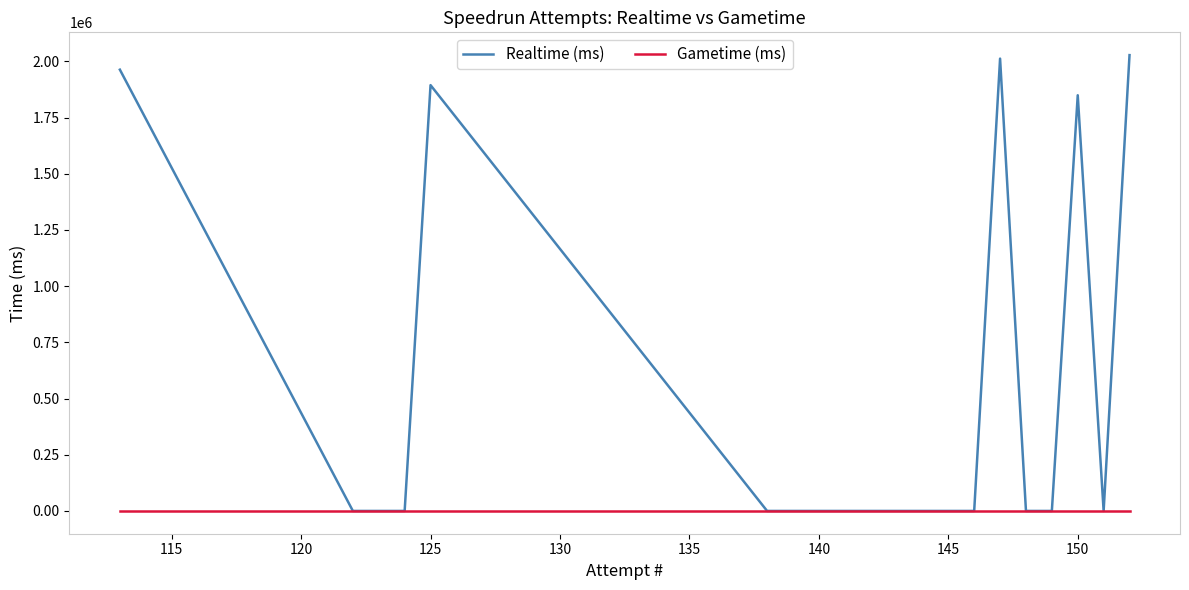

How many interior local peaks does the Realtime (ms) series have?

3